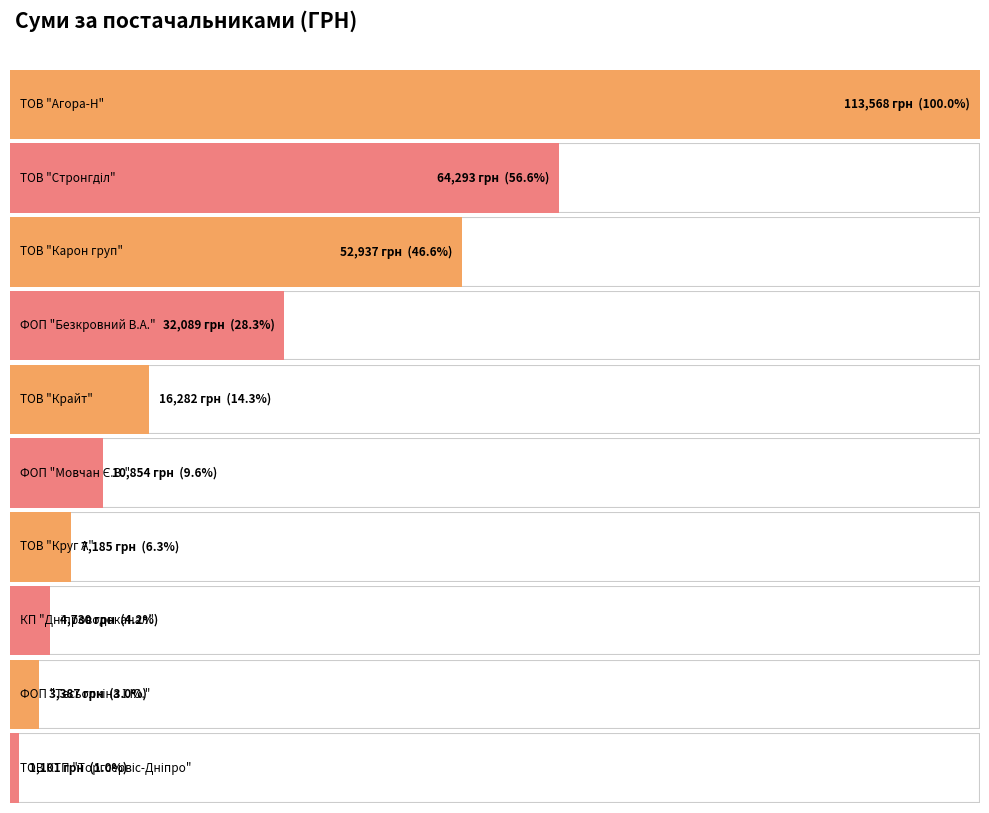

At which label does the data first exceed 16282?

ТОВ "Агора-Н"